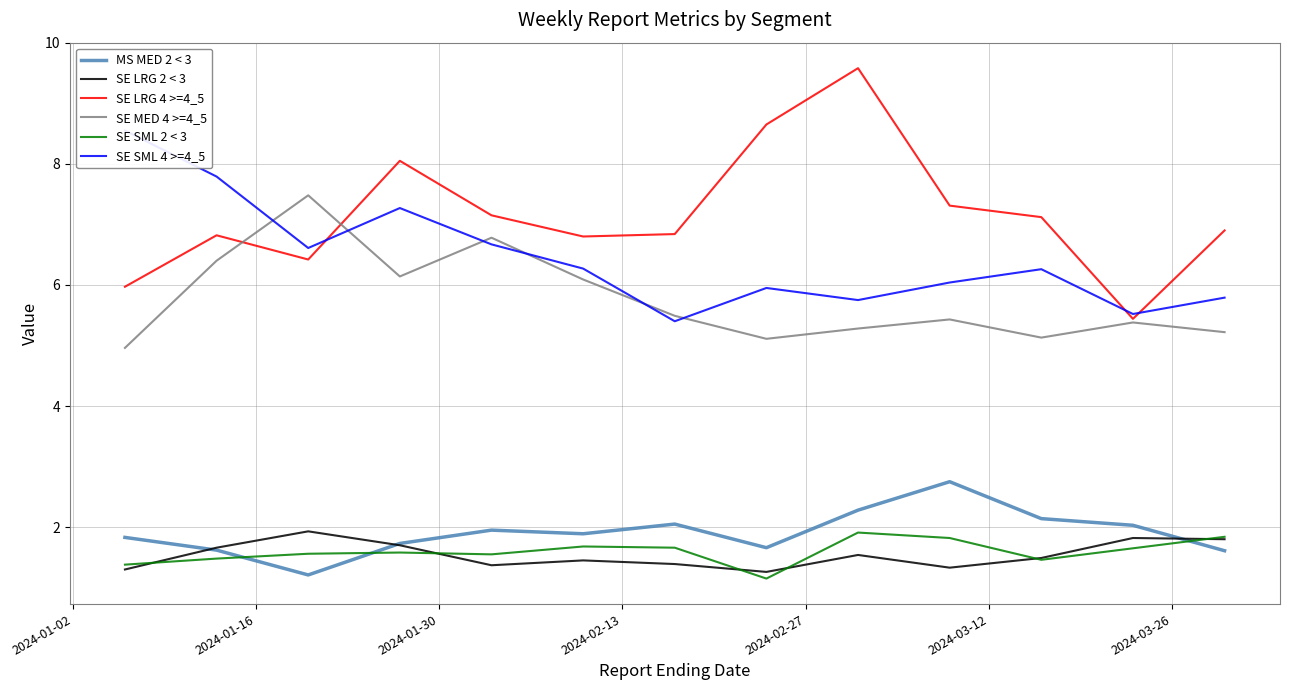

What is the lowest value of the MS MED 2 < 3 series?

1.2